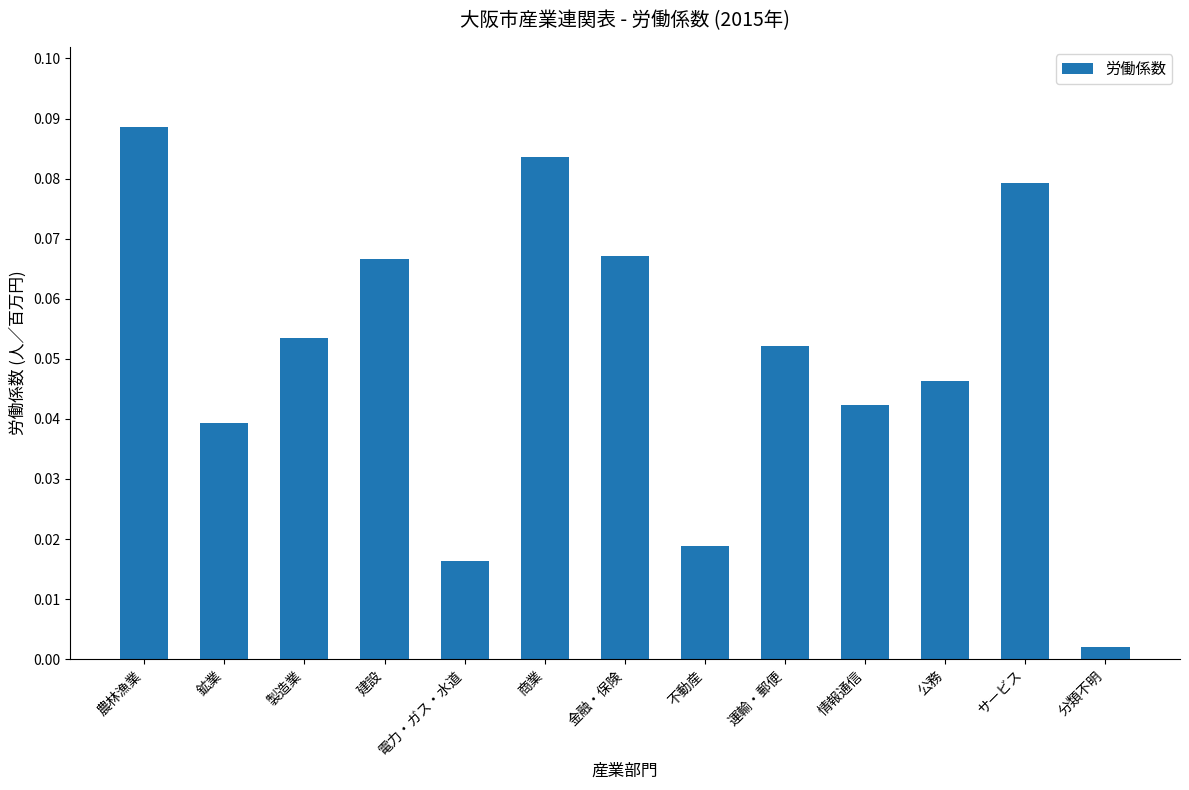

What is the label of the 5th bar from the right?

運輸・郵便